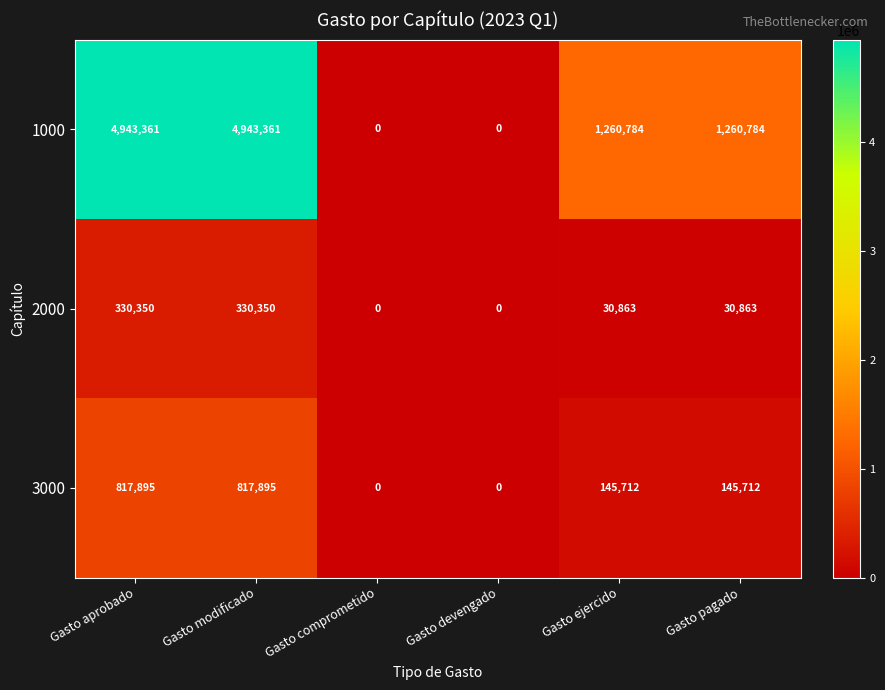

Which series has the largest range (max minus min)?

1000